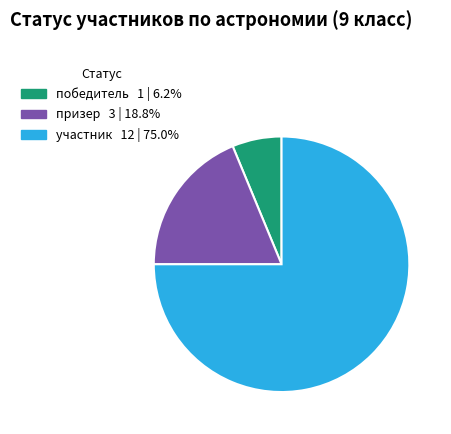

Do победитель 1 | 6.2% and призер 3 | 18.8% together represent more than half of the pie?

No